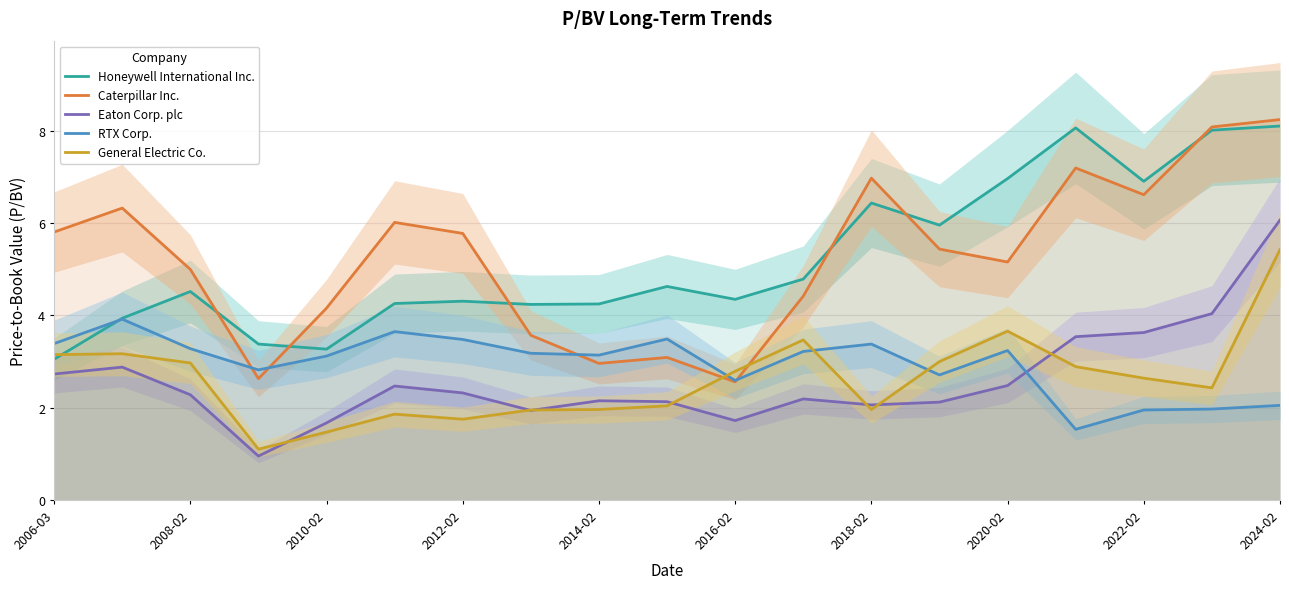

What are all the series names shown in the legend?

Honeywell International Inc., Caterpillar Inc., Eaton Corp. plc, RTX Corp., General Electric Co.